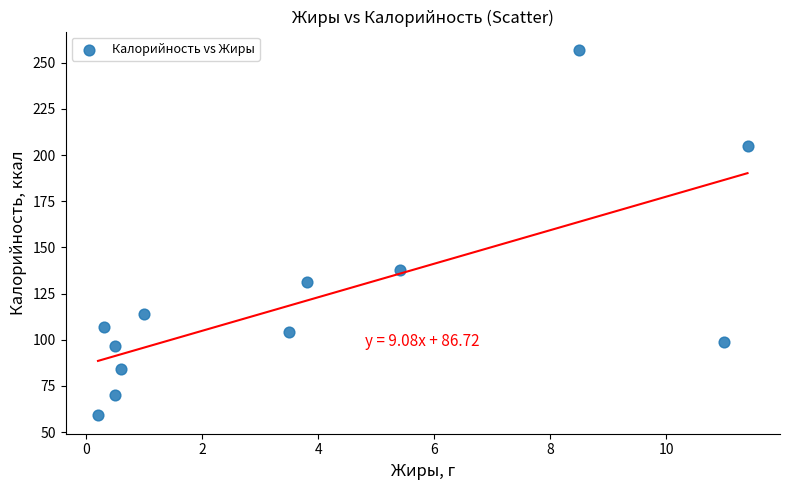

What is the range of X values (max minus min)?

11.2